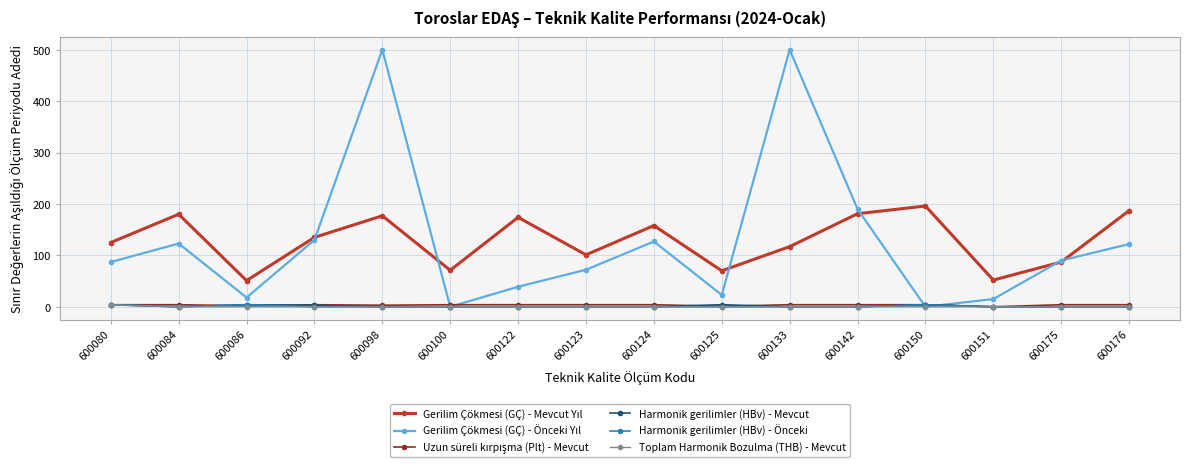

What is the maximum value shown in the chart?

500